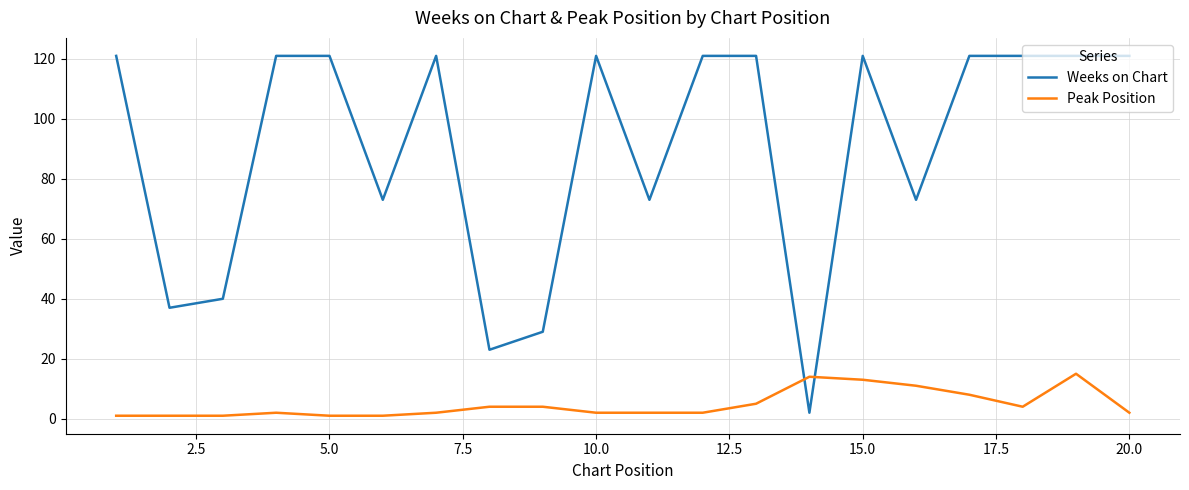

What are all the series names shown in the legend?

Weeks on Chart, Peak Position